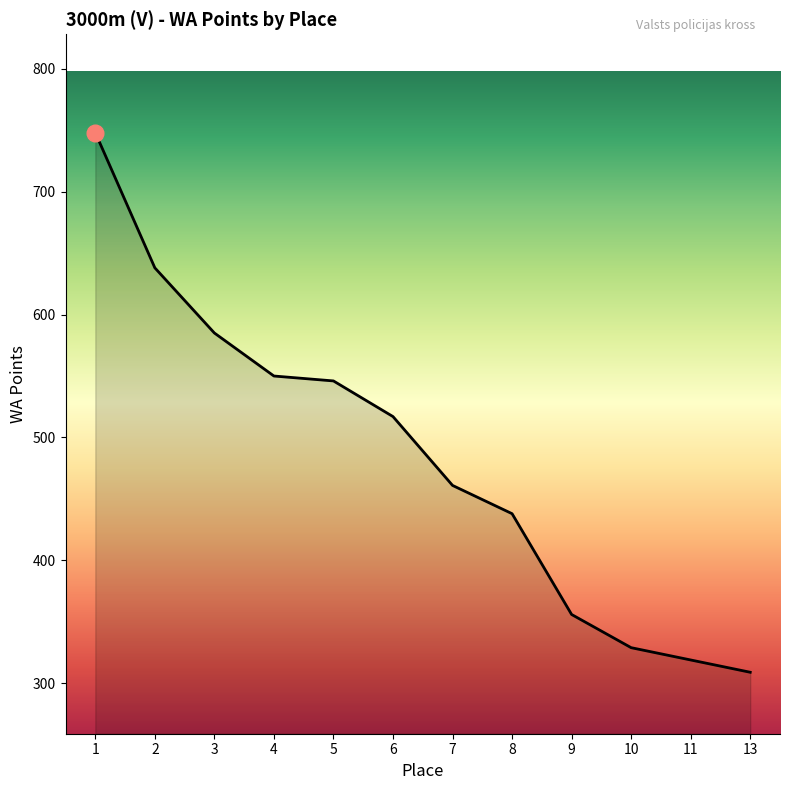

Where does the data first go above 517?

1